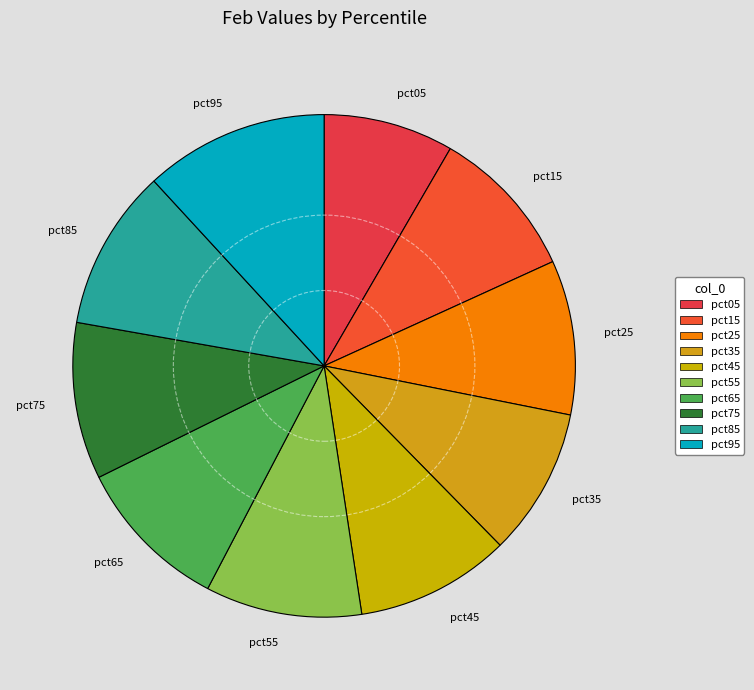

Is pct85 the majority of the pie?

No